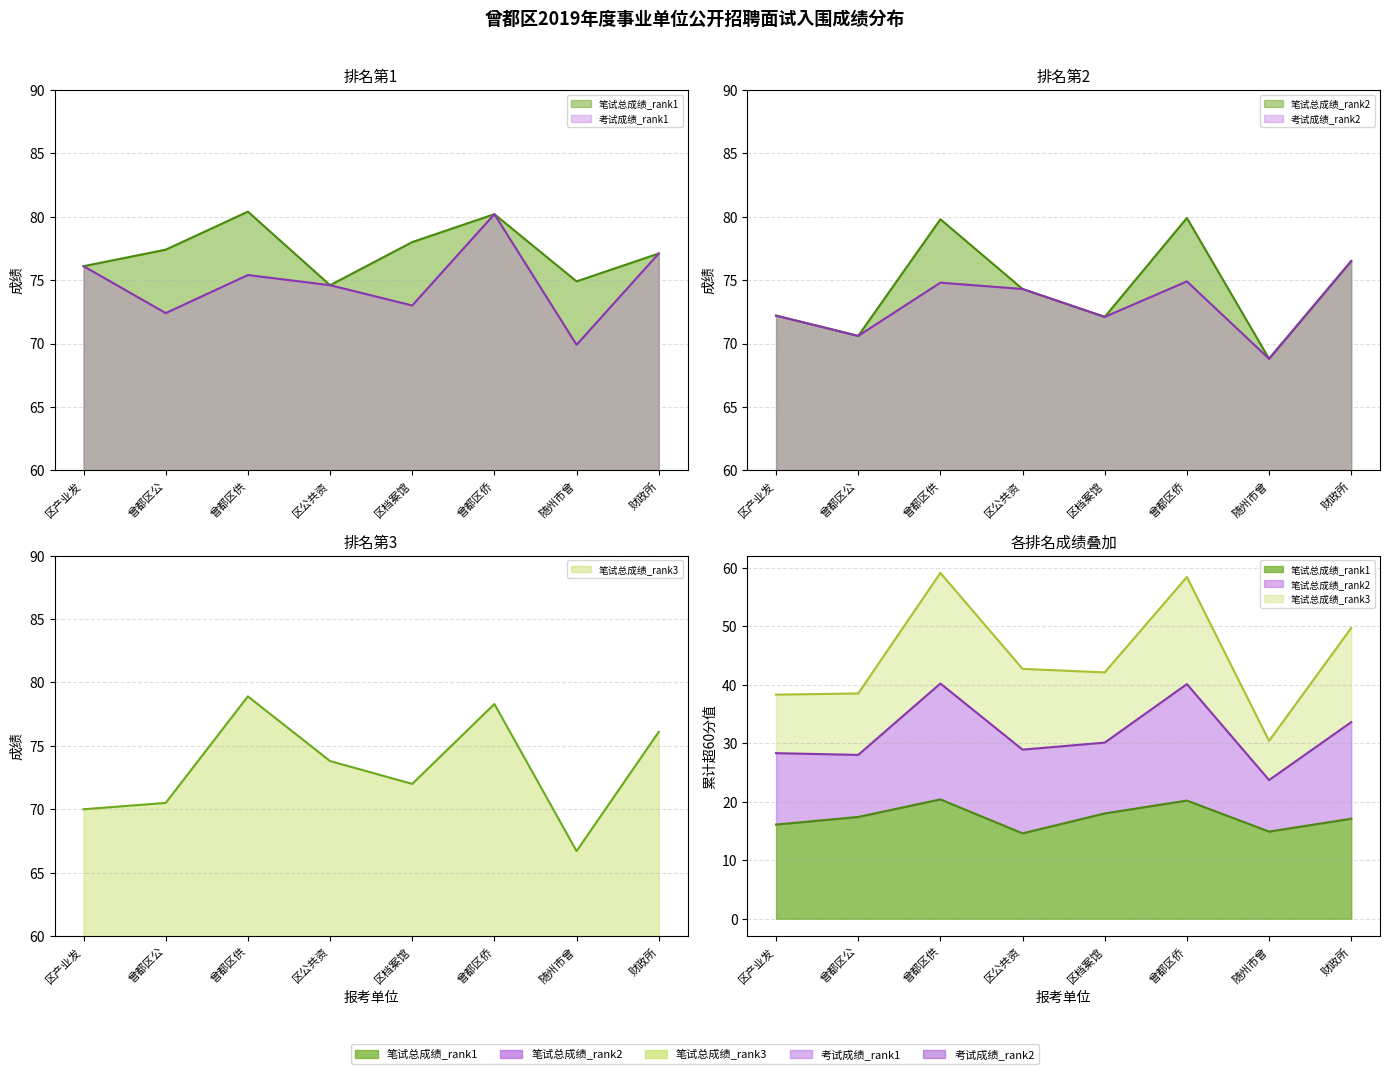

True or false: 考试成绩_rank1 and 笔试总成绩_rank3 intersect in this chart.

True